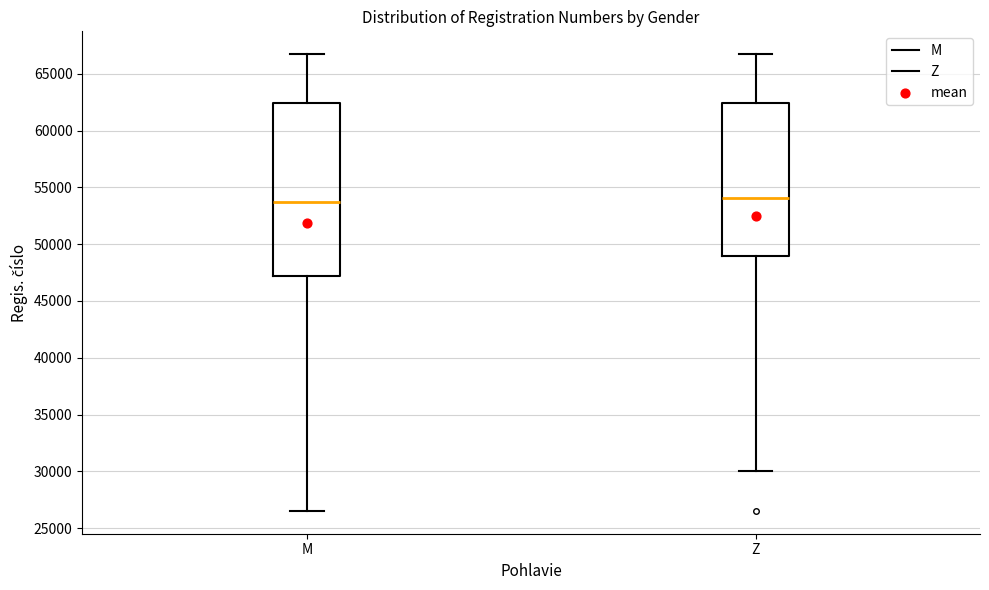

Where is the upper edge of the box for Z on the y-axis? The values are not printed on the chart, so give them approximately, as read against the axis.

62500